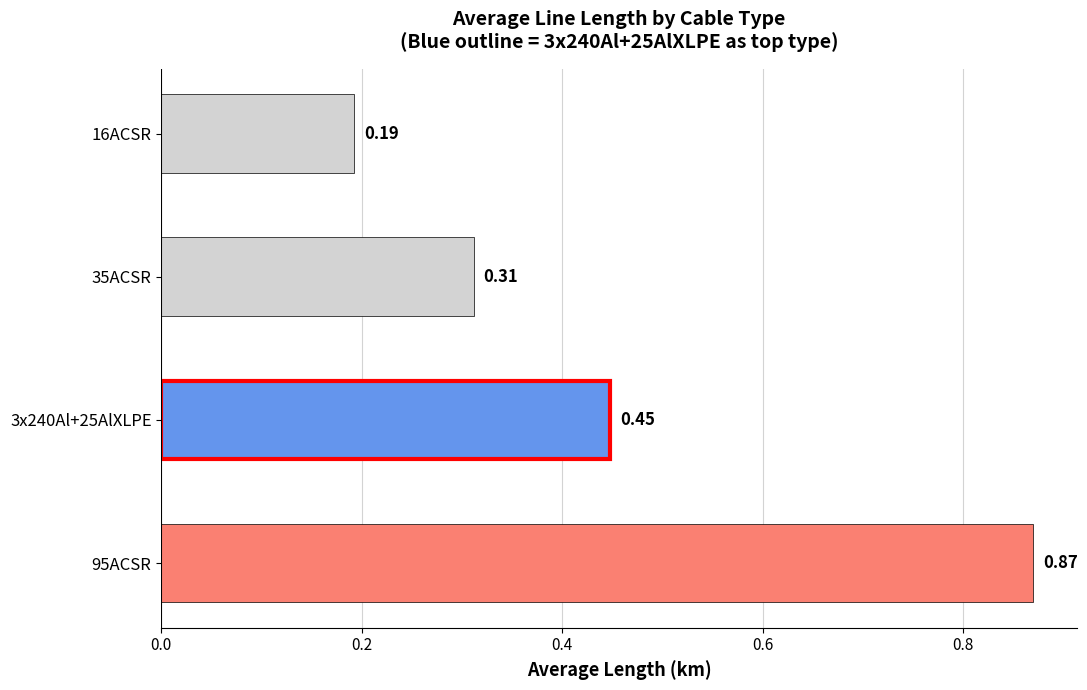

Are the bars grouped side by side (vs. stacked)?

No